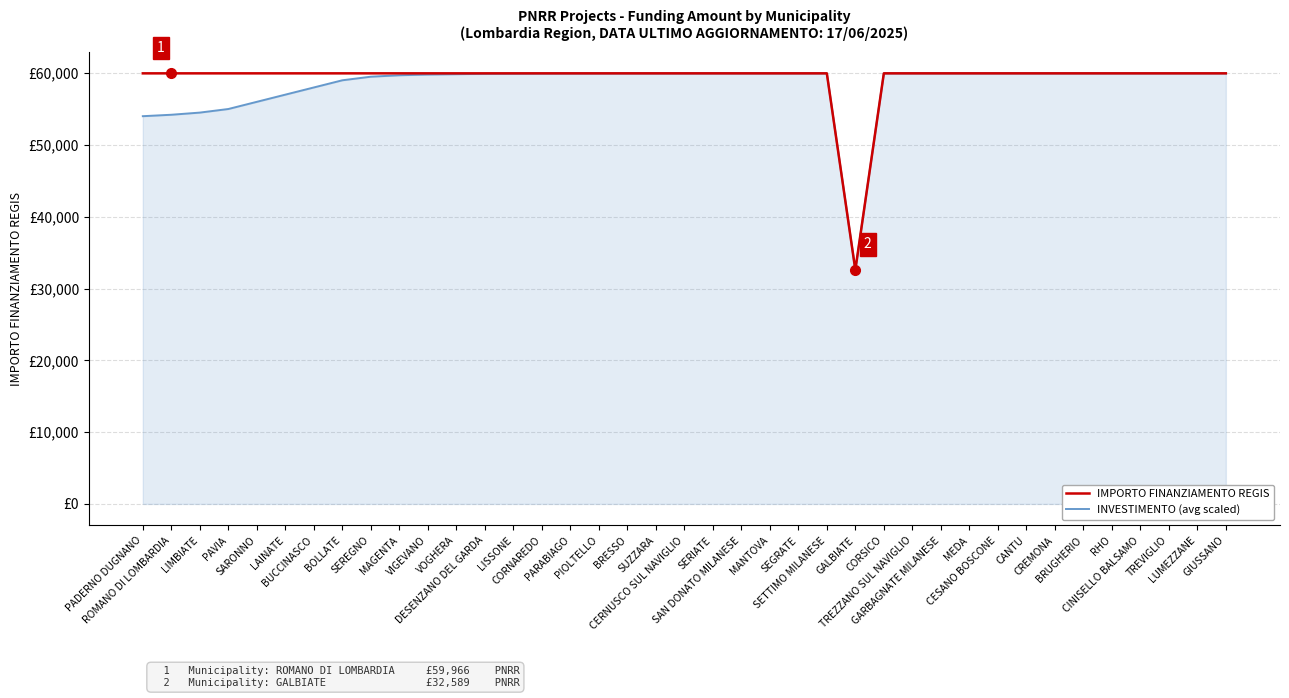

What is the total value across all series at SARONNO?

115966.0